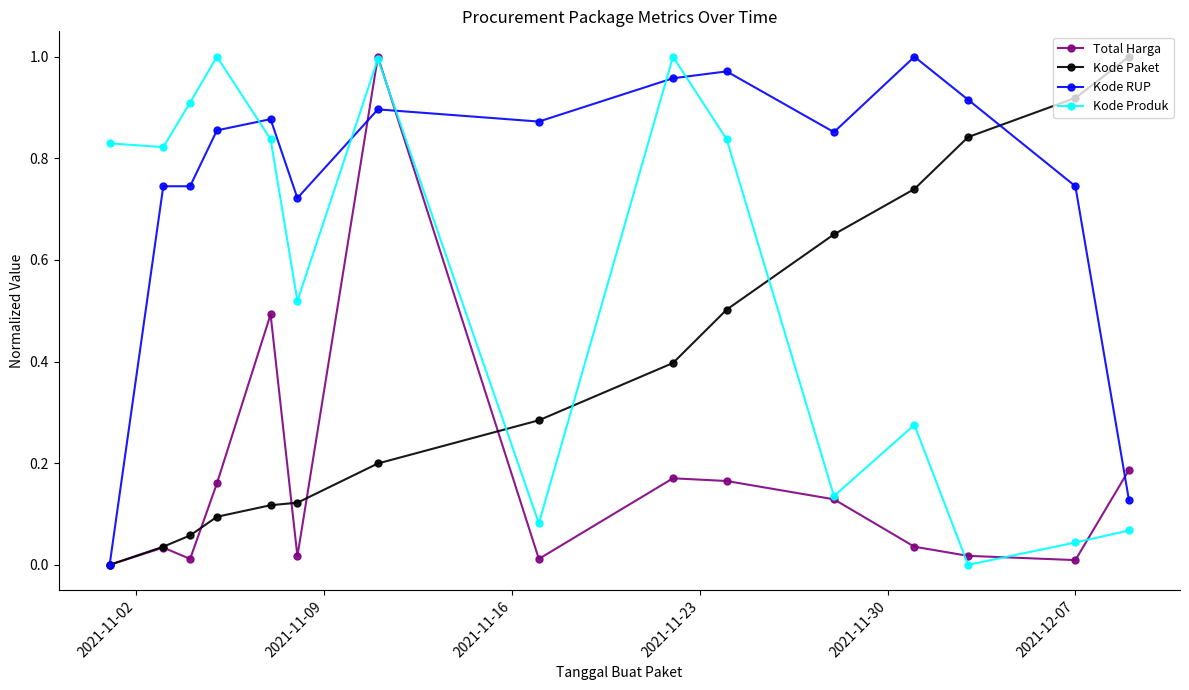

Which series ends up on top after the final intersection of Kode Produk and Kode RUP?

Kode RUP